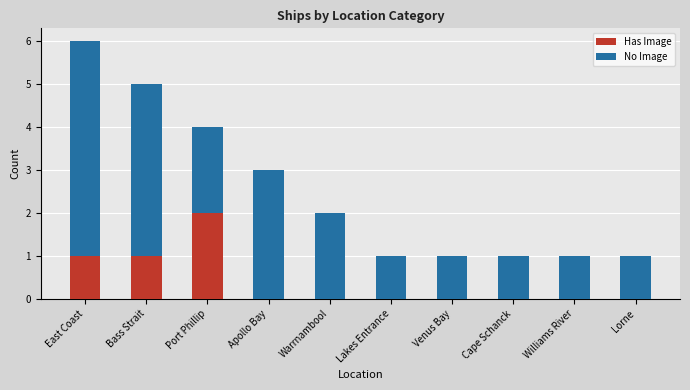

Which category has the highest value in the Has Image series?

Port Phillip